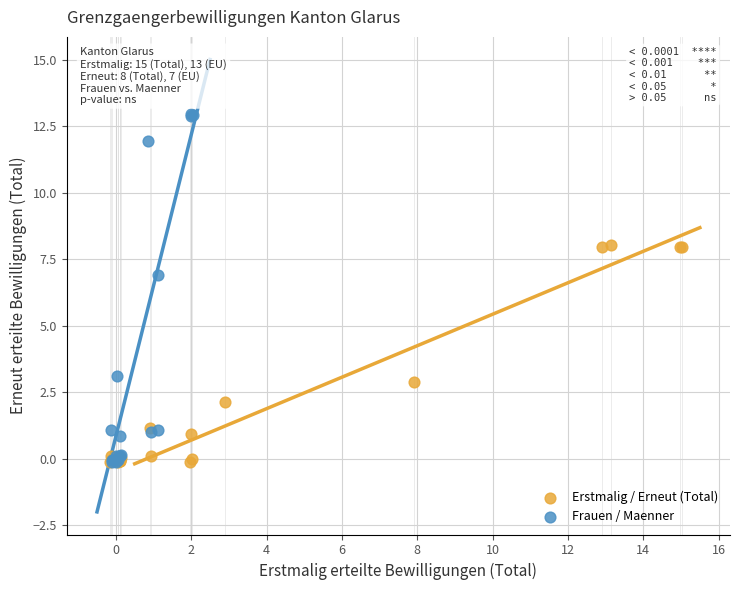

Which series contains the highest Y value?

Frauen / Maenner